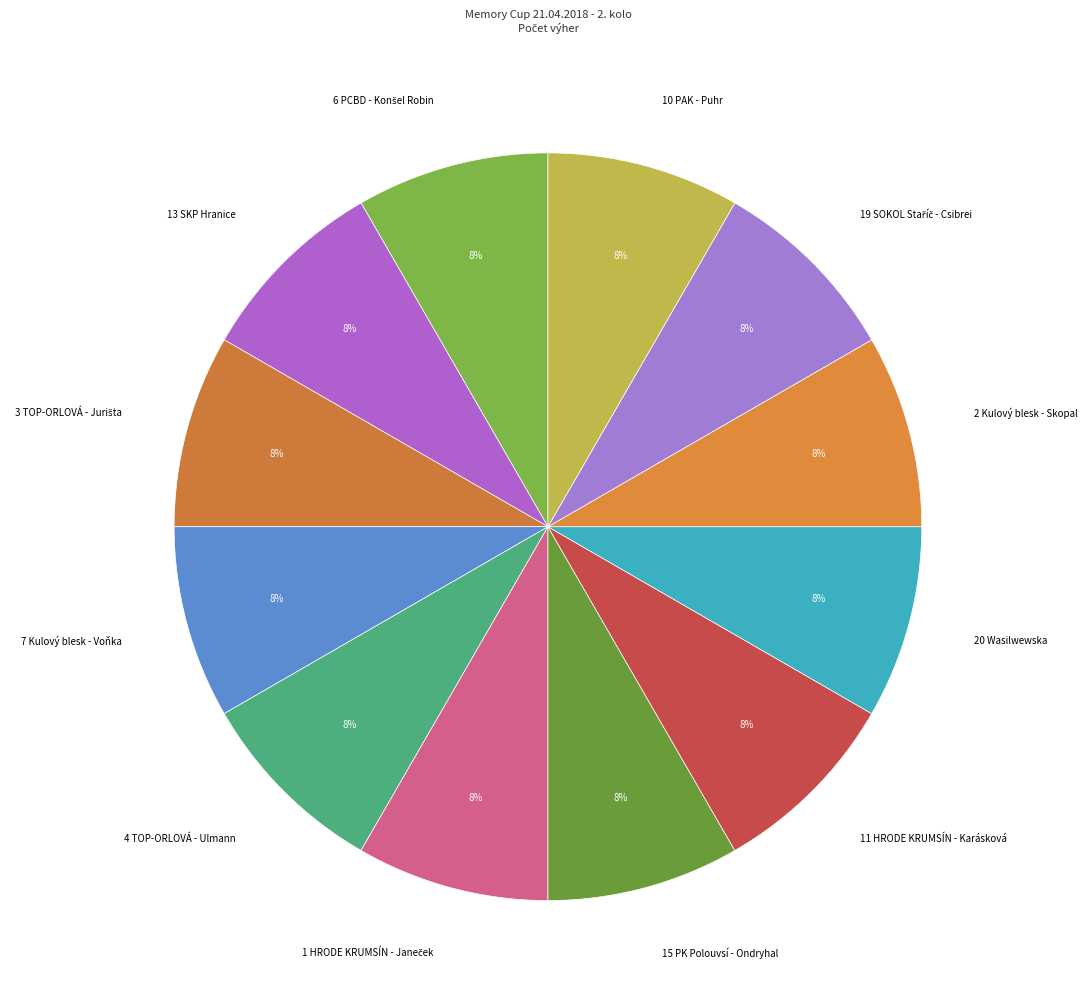

Is there any slice that represents more than half of the pie?

No